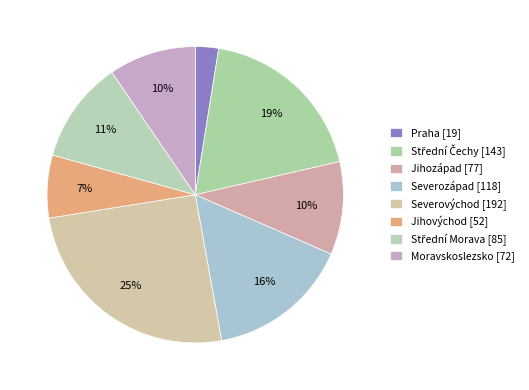

To the nearest percent, what percentage of the pie is Moravskoslezsko?

10%